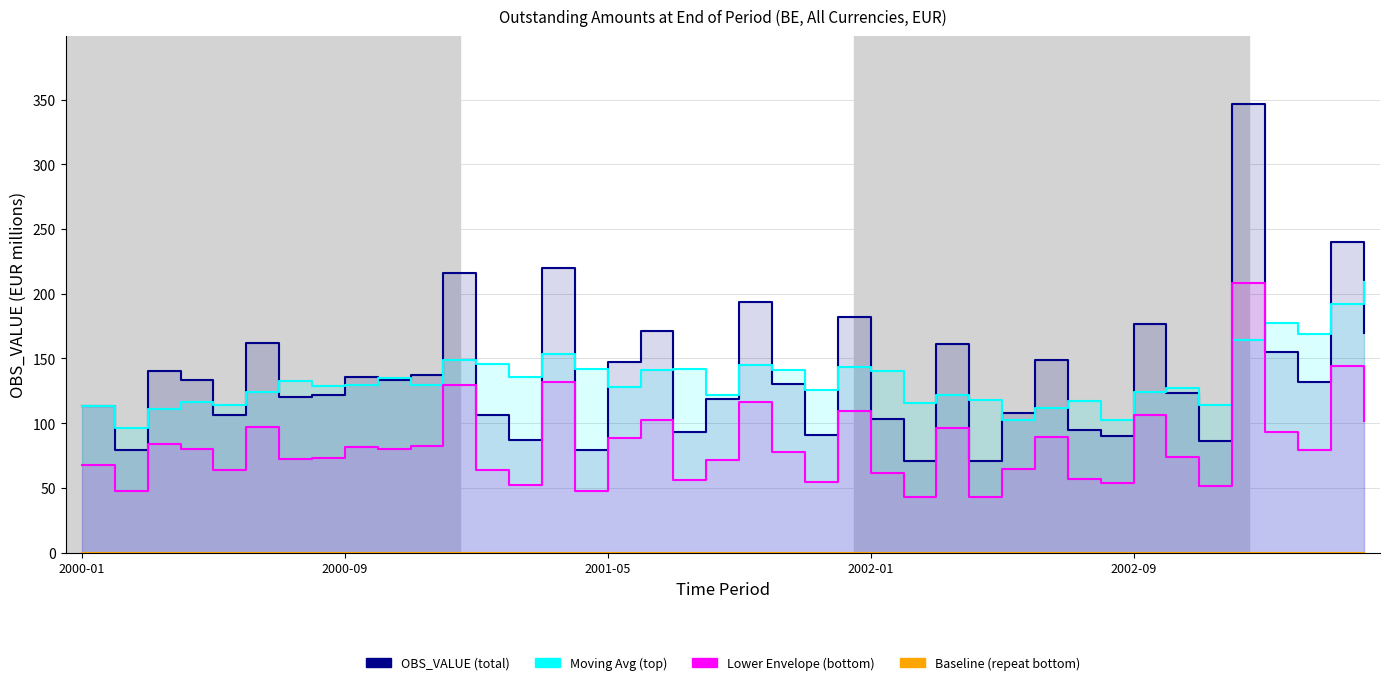

True or false: OBS_VALUE and Moving Avg (top) intersect in this chart.

True